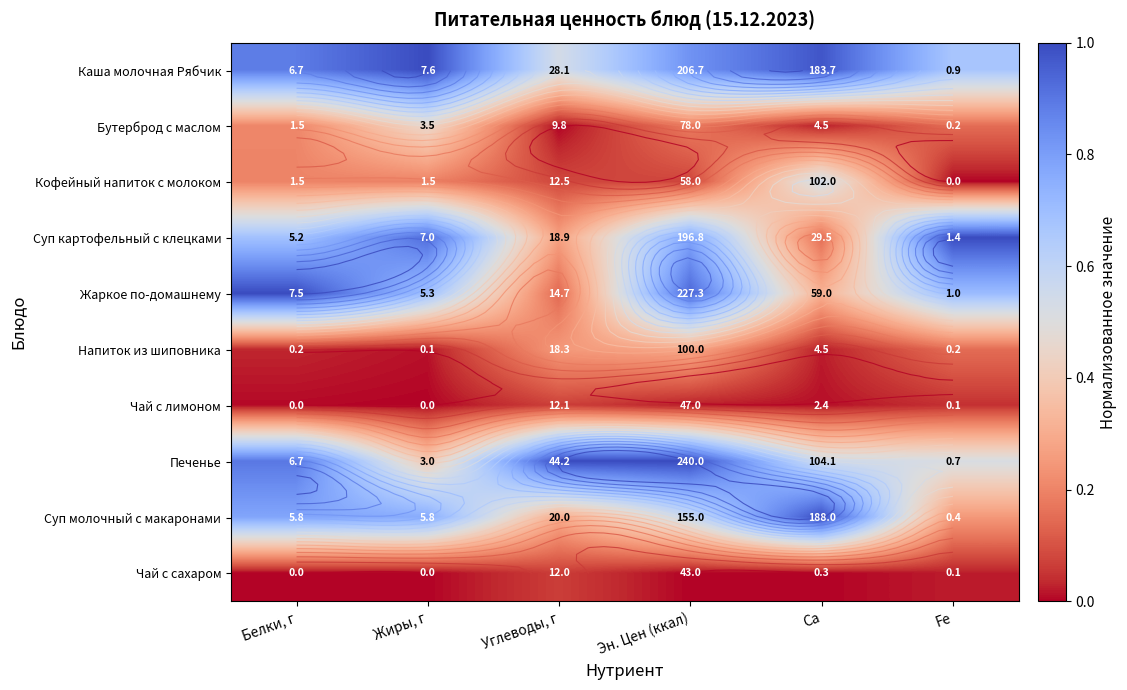

What is the total value across all series at Эн. Цен (ккал)?

4.7